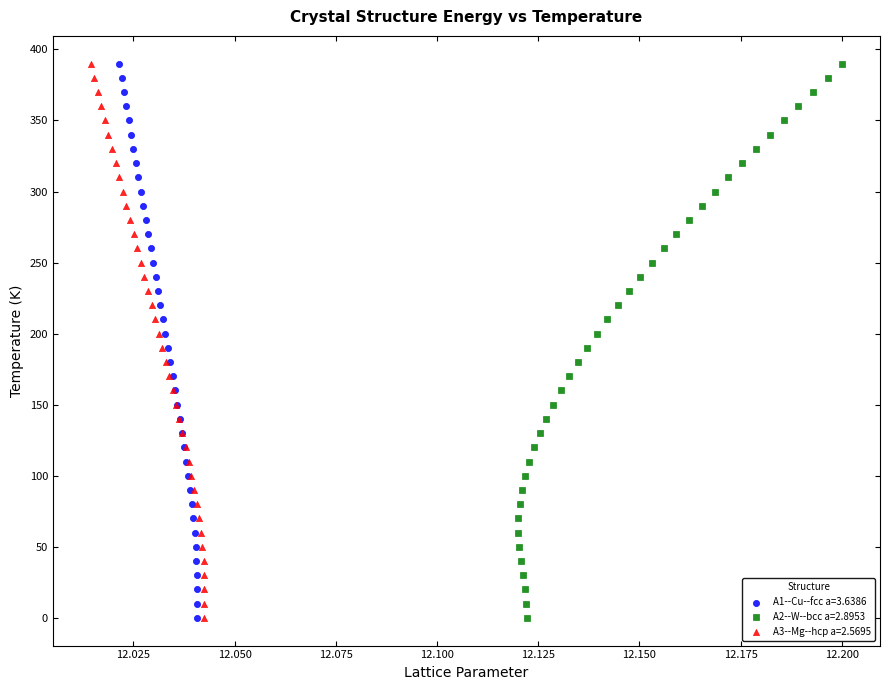

What are all the series names shown in the legend?

A1--Cu--fcc a=3.6386, A2--W--bcc a=2.8953, A3--Mg--hcp a=2.5695